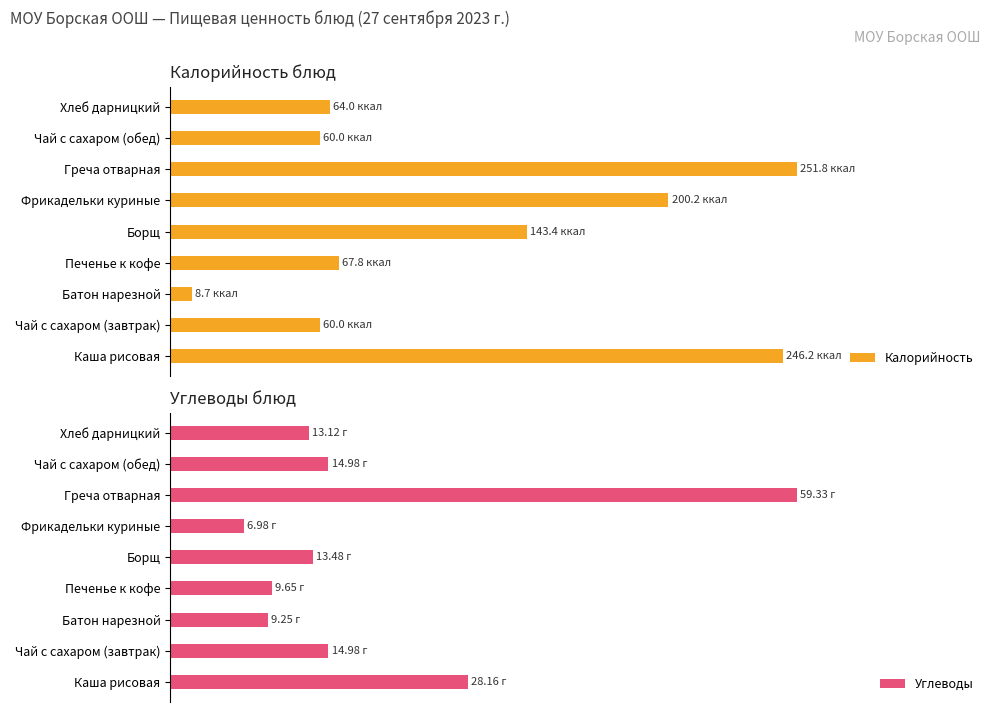

What is the average value of the Калорийность series?

48.6